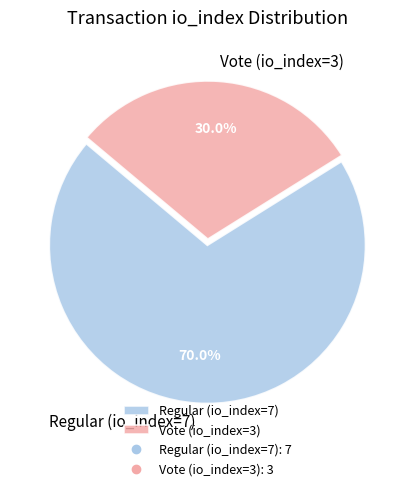

How many segments does this pie chart have?

2